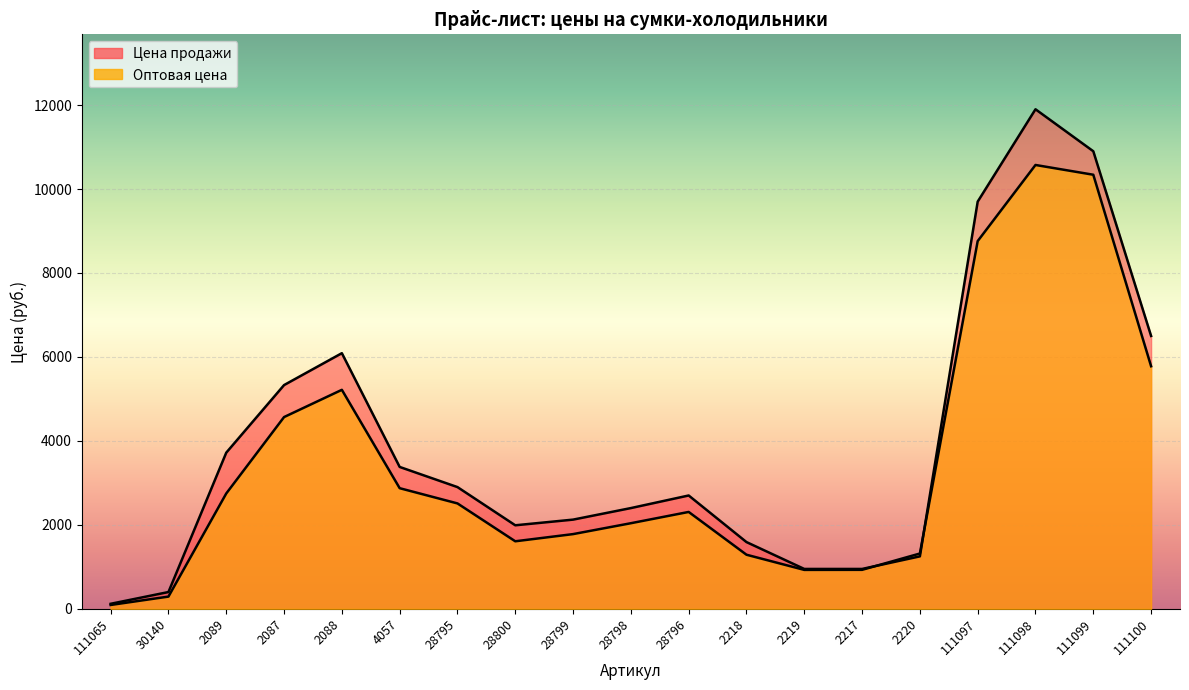

What is the sum of all Оптовая цена values?

65952.6